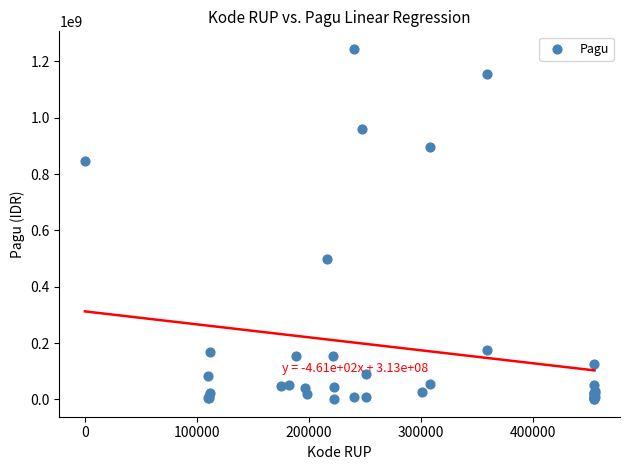

What Y value in the scatter plot is closest to 622840000?

499932000